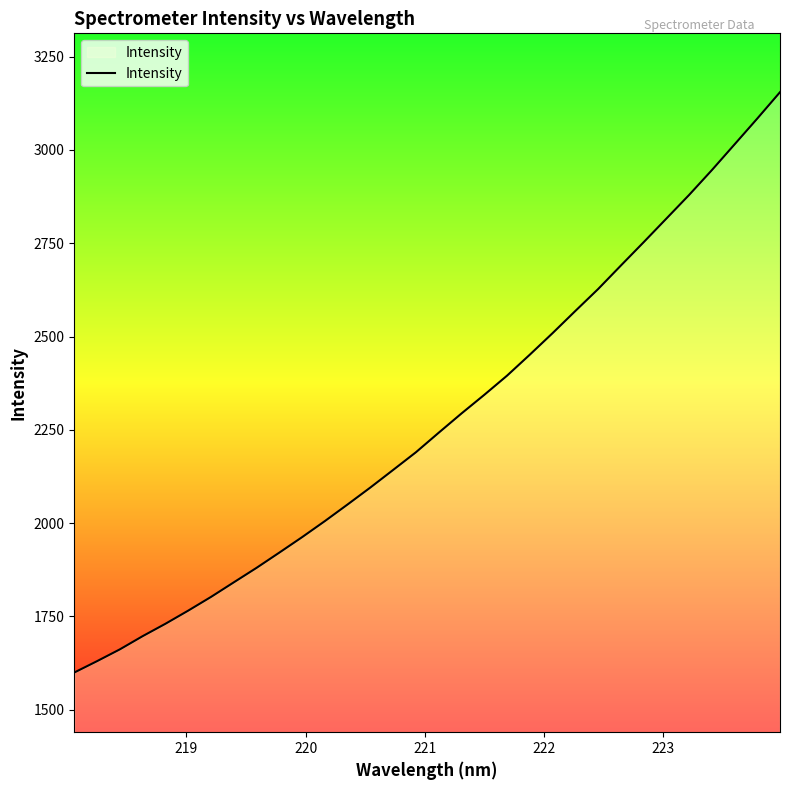

What is the difference between the maximum and minimum values?

1555.3